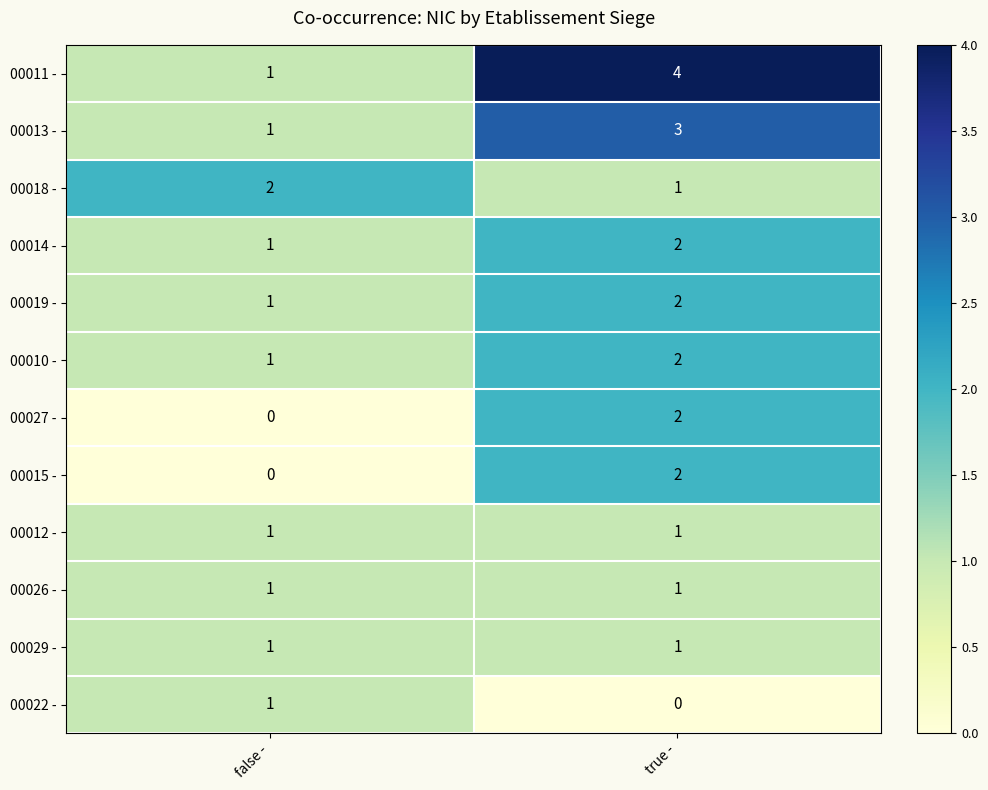

What is the sum of all 00019 - values?

3